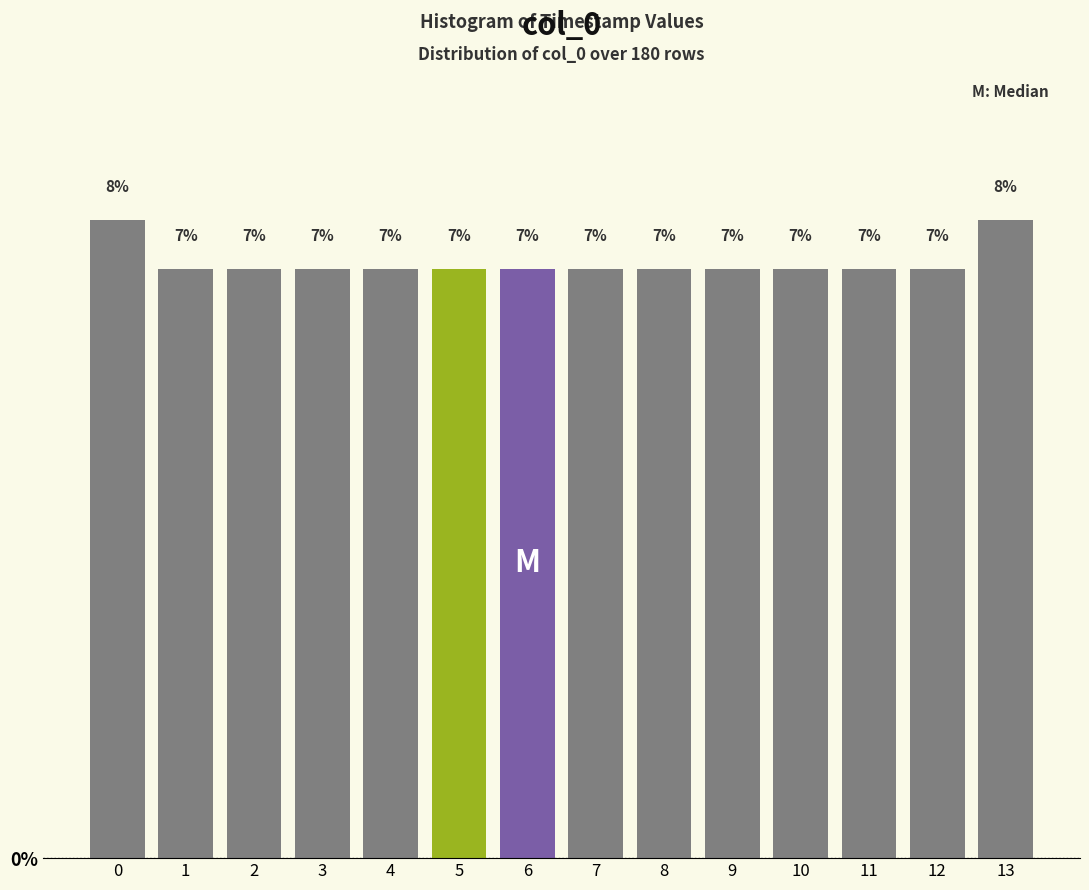

How many bars are there in total?

14